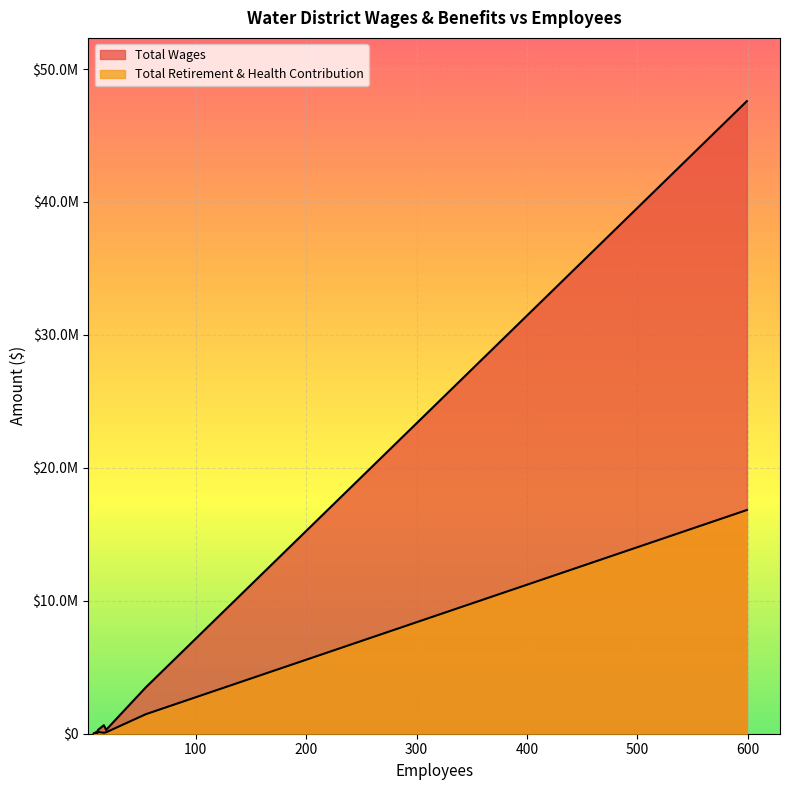

The Total Retirement & Health Contribution series shows 4291 at Pinyon Pines County
Water District. True or false?

False